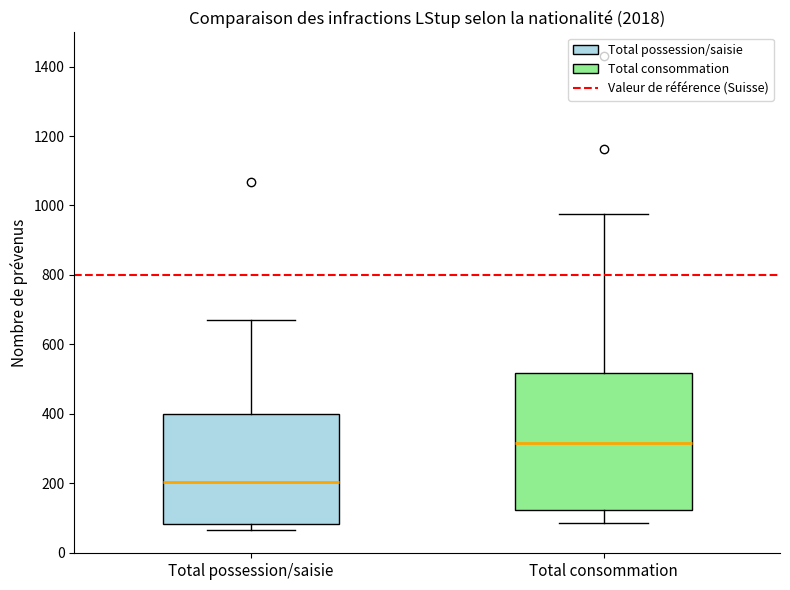

Reading left to right, read every box against the y-axis: the position of its median line, the range the box covers, and the ends of its whiskers. The values are not printed on the chart, so give them approximately, as read against the axis.

Total possession/saisie: median 200, box 80 to 400, whiskers 60 to 680
Total consommation: median 320, box 120 to 520, whiskers 80 to 980